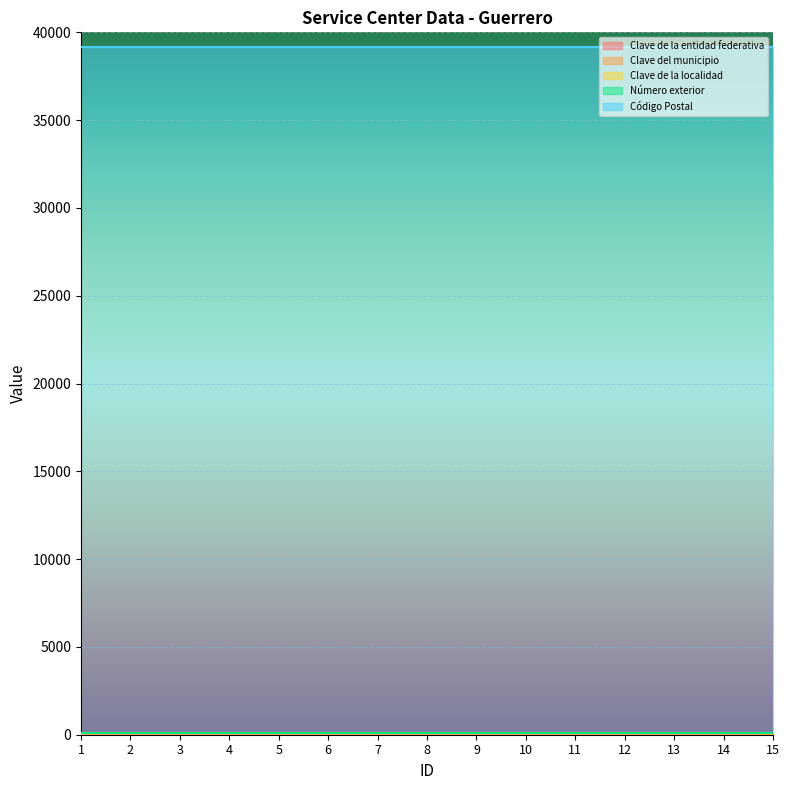

Reading right to left, transcribe all the data shown in this chart.

Clave de la entidad federativa: 12	12	12	12	12	12	12	12	12	12	12	12	12	12	12
Clave del municipio: 29	29	29	29	29	29	29	29	29	29	29	29	29	29	29
Clave de la localidad: 29	29	29	29	29	29	29	29	29	29	29	29	29	29	29
Número exterior: 29	29	29	29	29	29	29	29	29	29	29	29	29	29	29
Código Postal: 39068	39068	39068	39068	39068	39068	39068	39068	39068	39068	39068	39068	39068	39068	39068